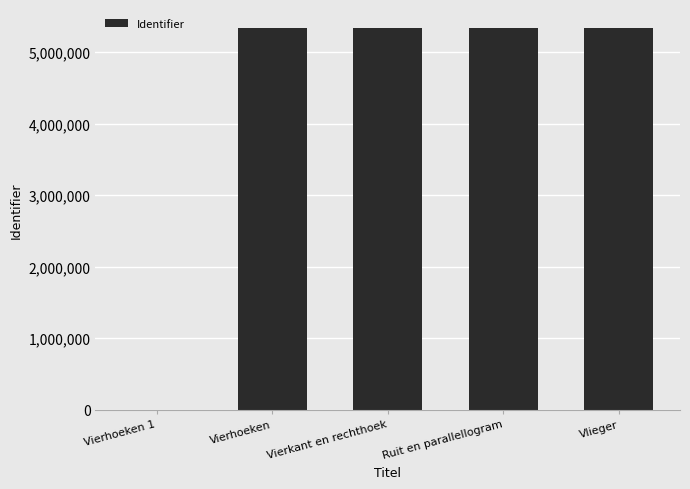

Are the bars horizontal?

No